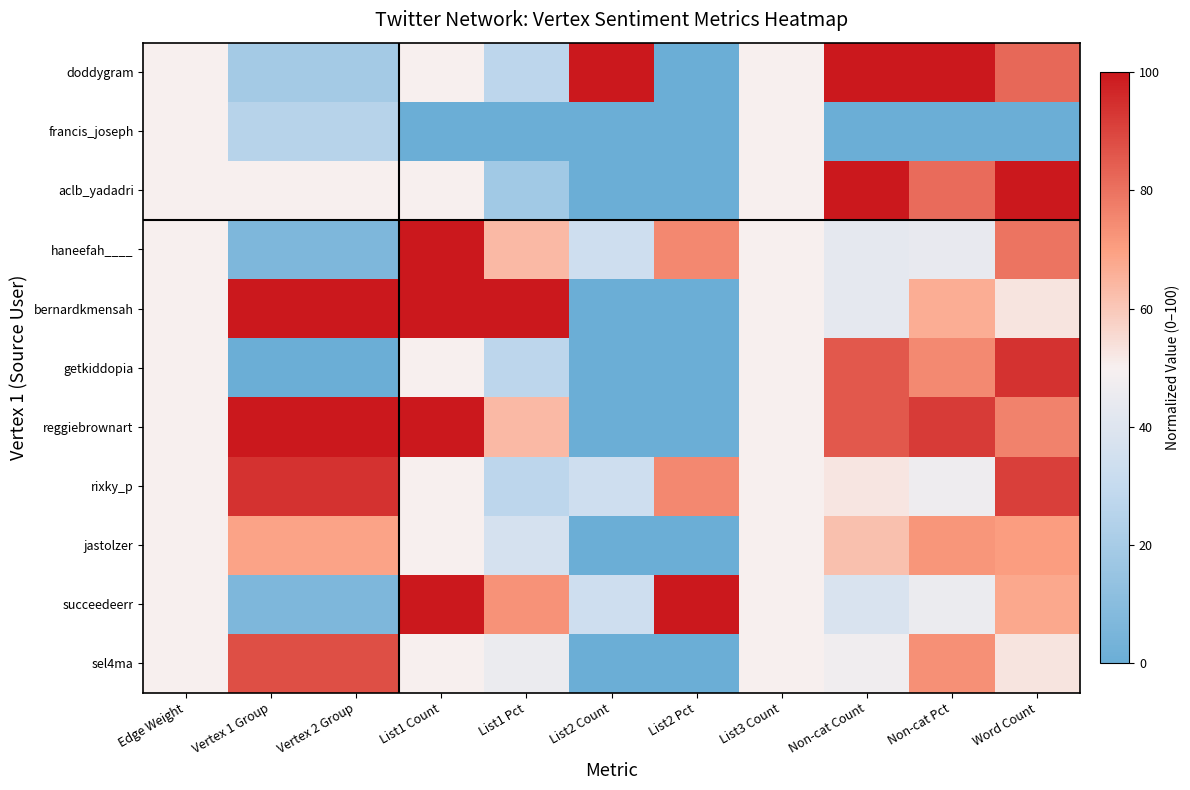

What is the total value across all series at List2 Count?

200.0